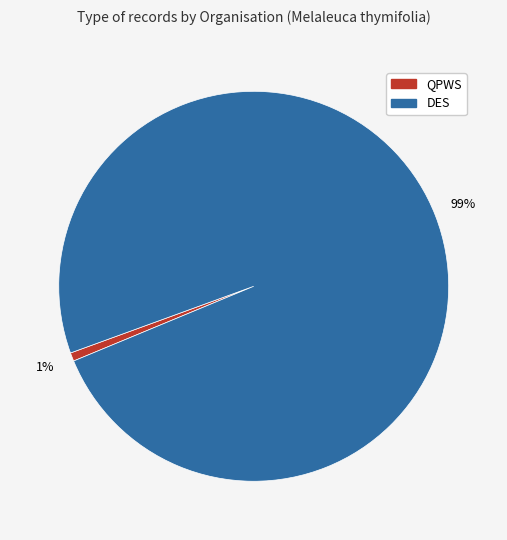

True or false: QPWS accounts for 14% of the total.

False